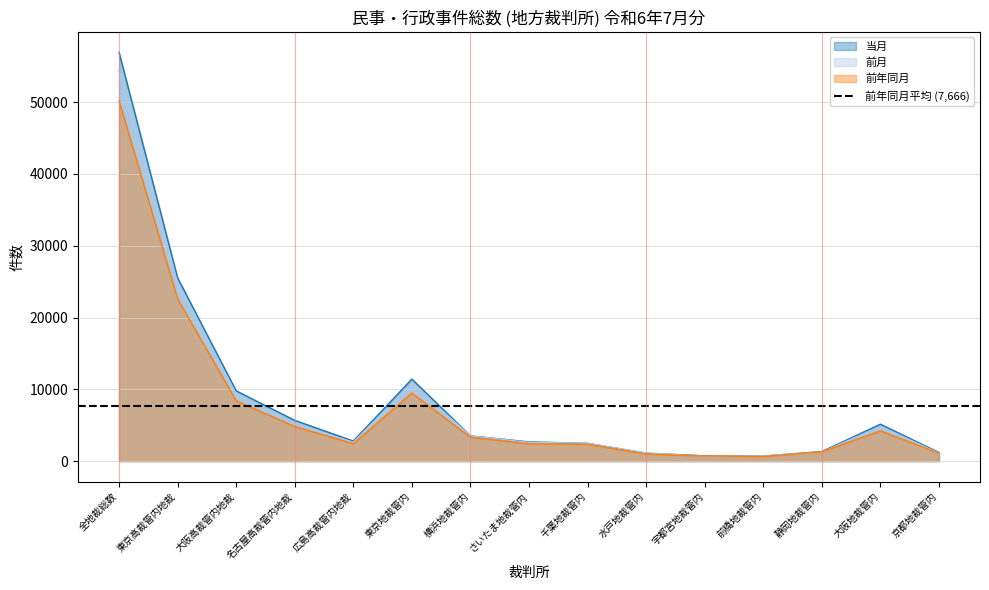

At 宇都宮地裁管内, list the series in order from smallest to largest.

前月, 前年同月, 当月